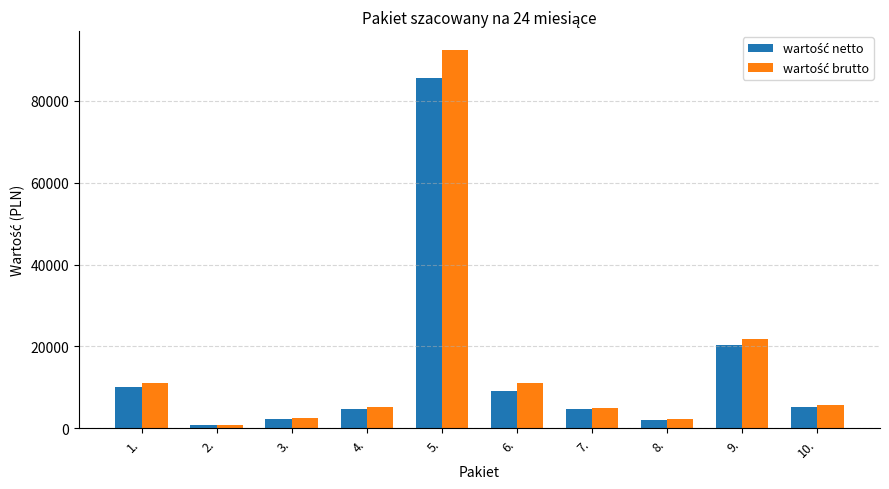

What is the spread (max minus min) of values at 5.?

6874.0